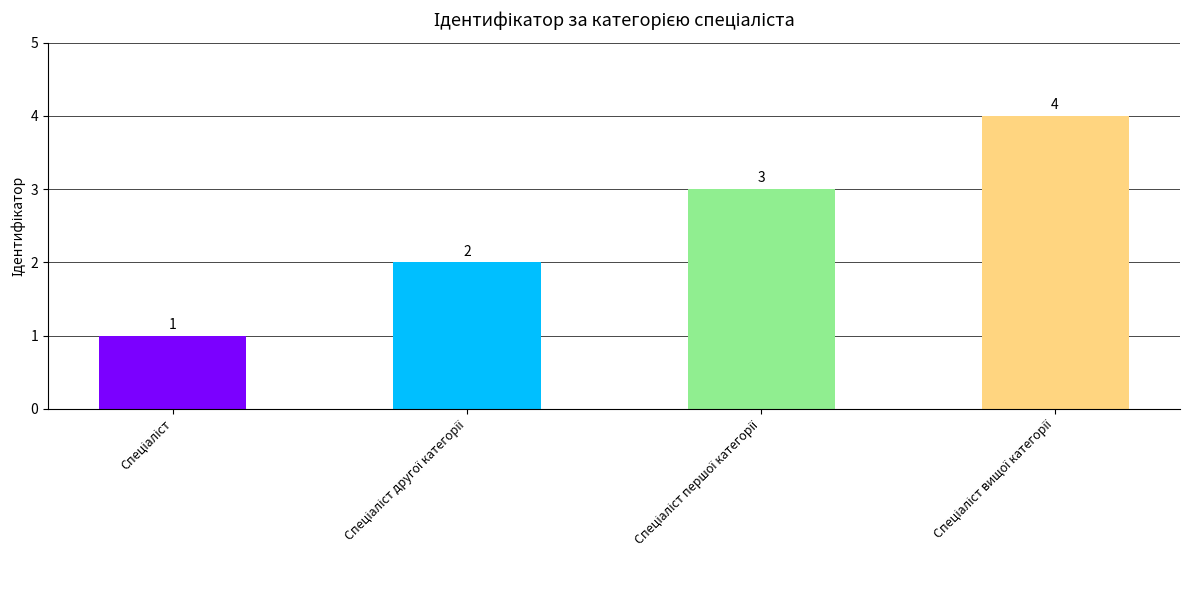

What is the value of the 2nd bar from the left?

2